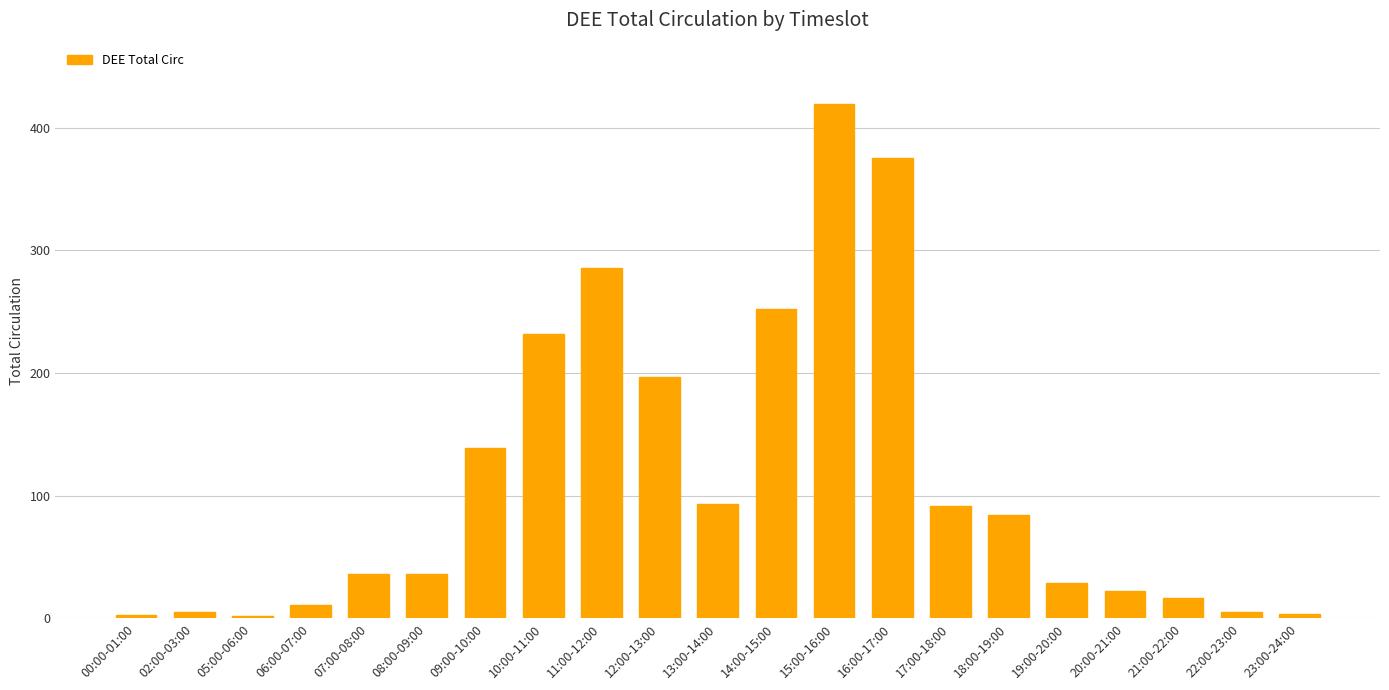

What position from the left is 23:00-24:00?

21